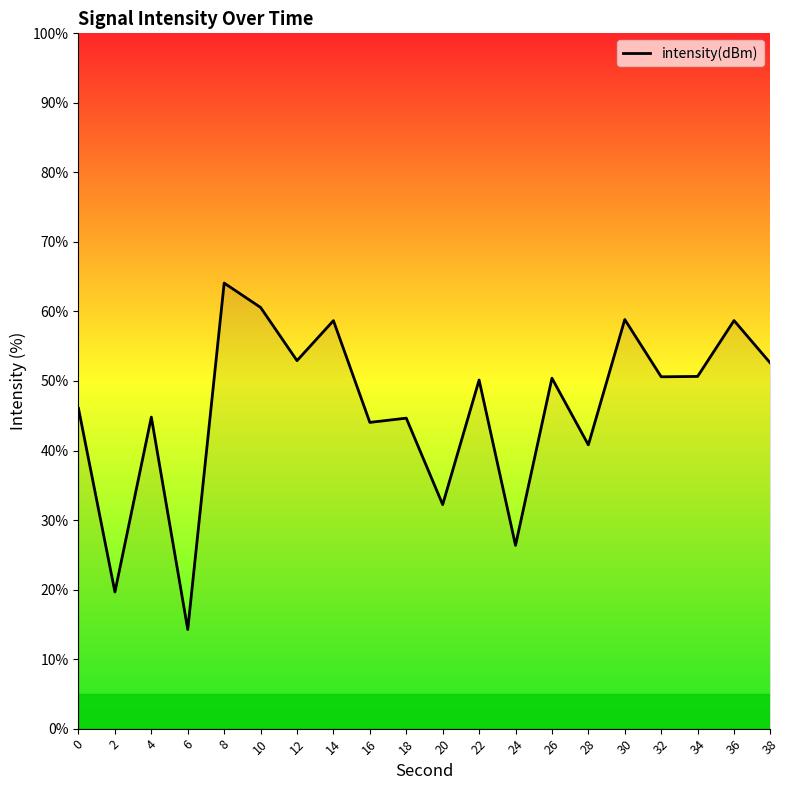

What is the change in value from 26 to 28?

-9.6